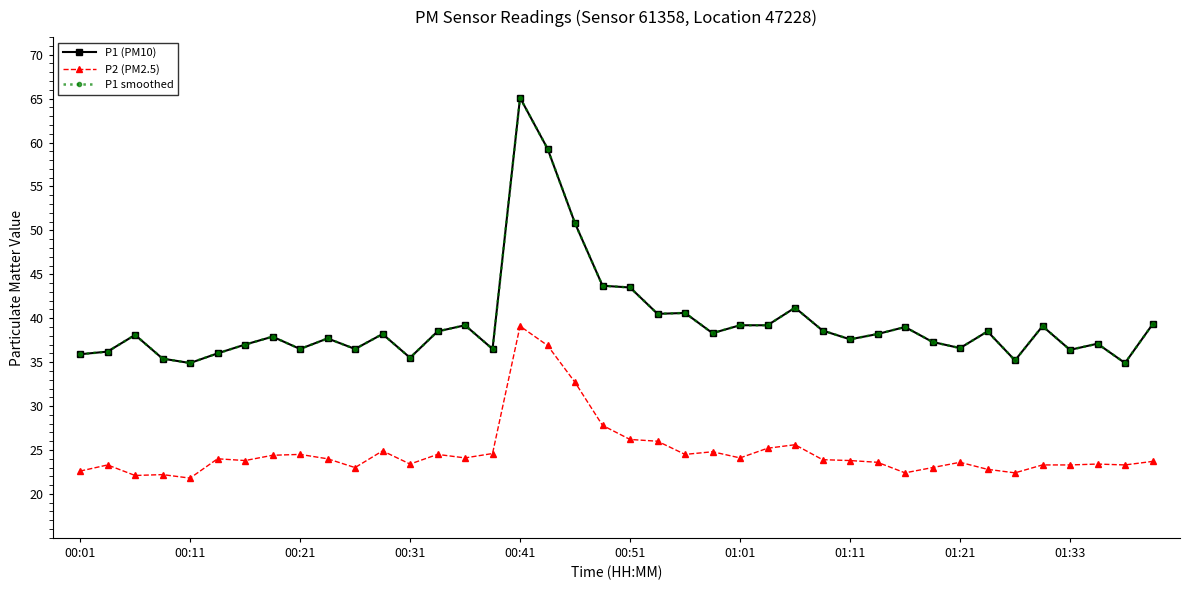

Count the number of categories in the chart.

40